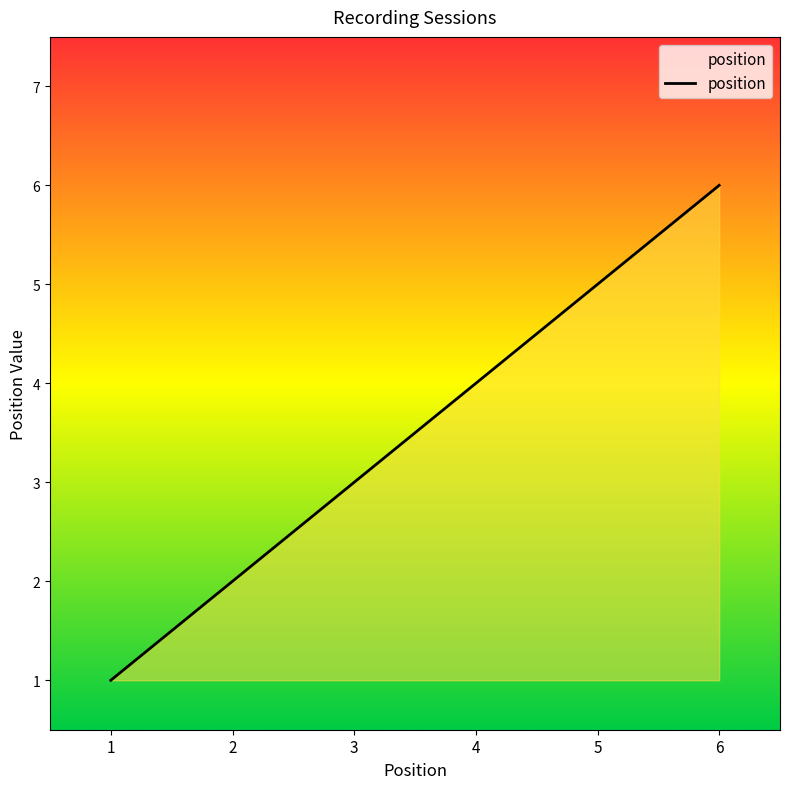

What is the difference between the values at 2 and 6?

4